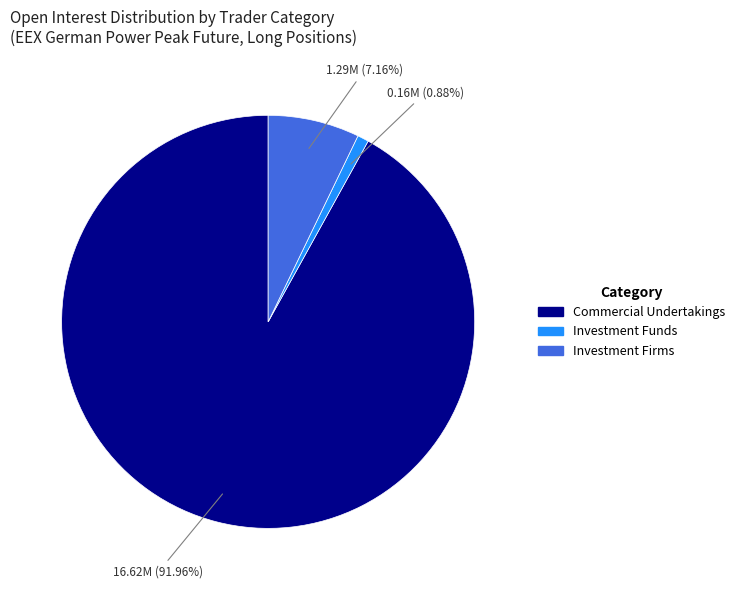

To the nearest percent, what is the average slice percentage?

33%